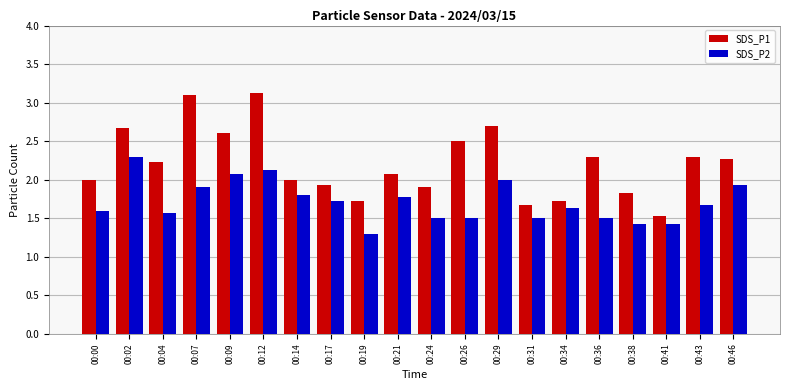

Reading left to right, transcribe all the data shown in this chart.

SDS_P1: 2.0	2.7	2.2	3.1	2.6	3.1	2.0	1.9	1.7	2.1	1.9	2.5	2.7	1.7	1.7	2.3	1.8	1.5	2.3	2.3
SDS_P2: 1.6	2.3	1.6	1.9	2.1	2.1	1.8	1.7	1.3	1.8	1.5	1.5	2.0	1.5	1.6	1.5	1.4	1.4	1.7	1.9